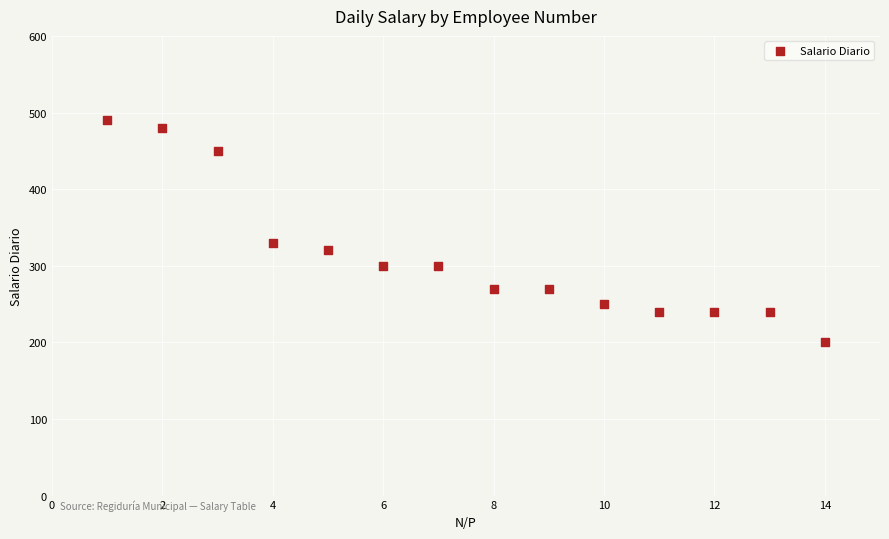

What is the range of X values (max minus min)?

13